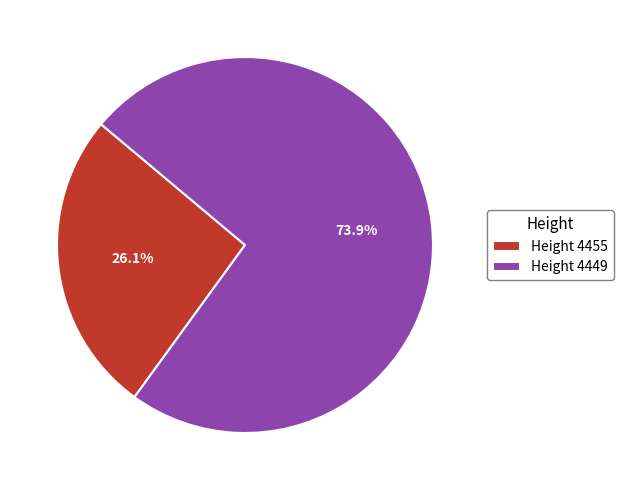

Is it true that Height 4455 is 12% of the pie?

False